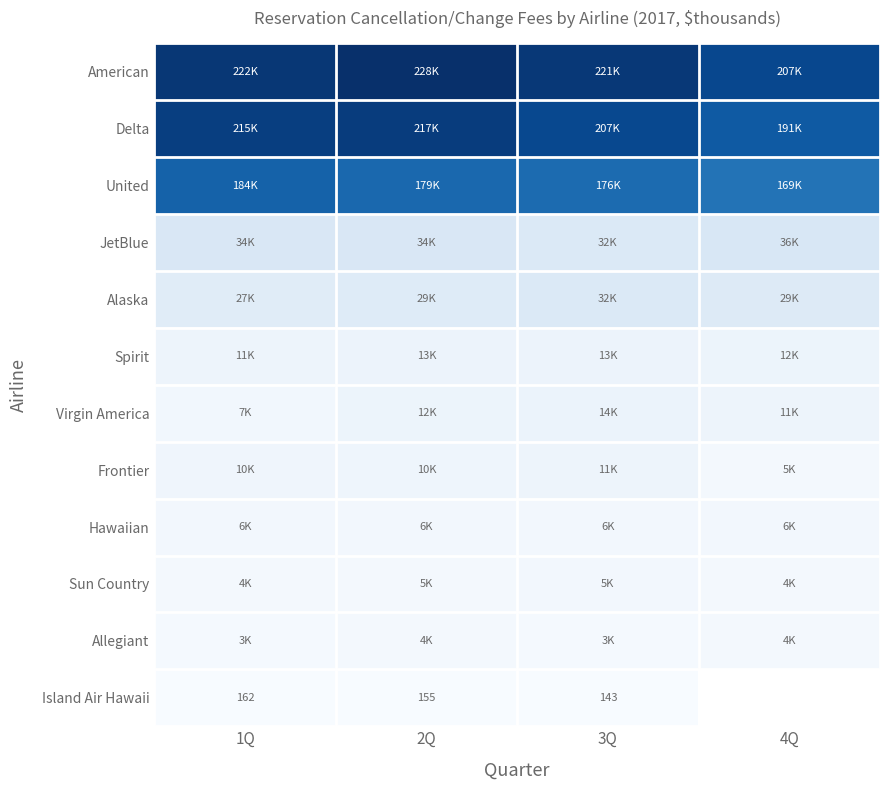

Is the value of Virgin America at 2Q greater than the value of JetBlue at 1Q?

No